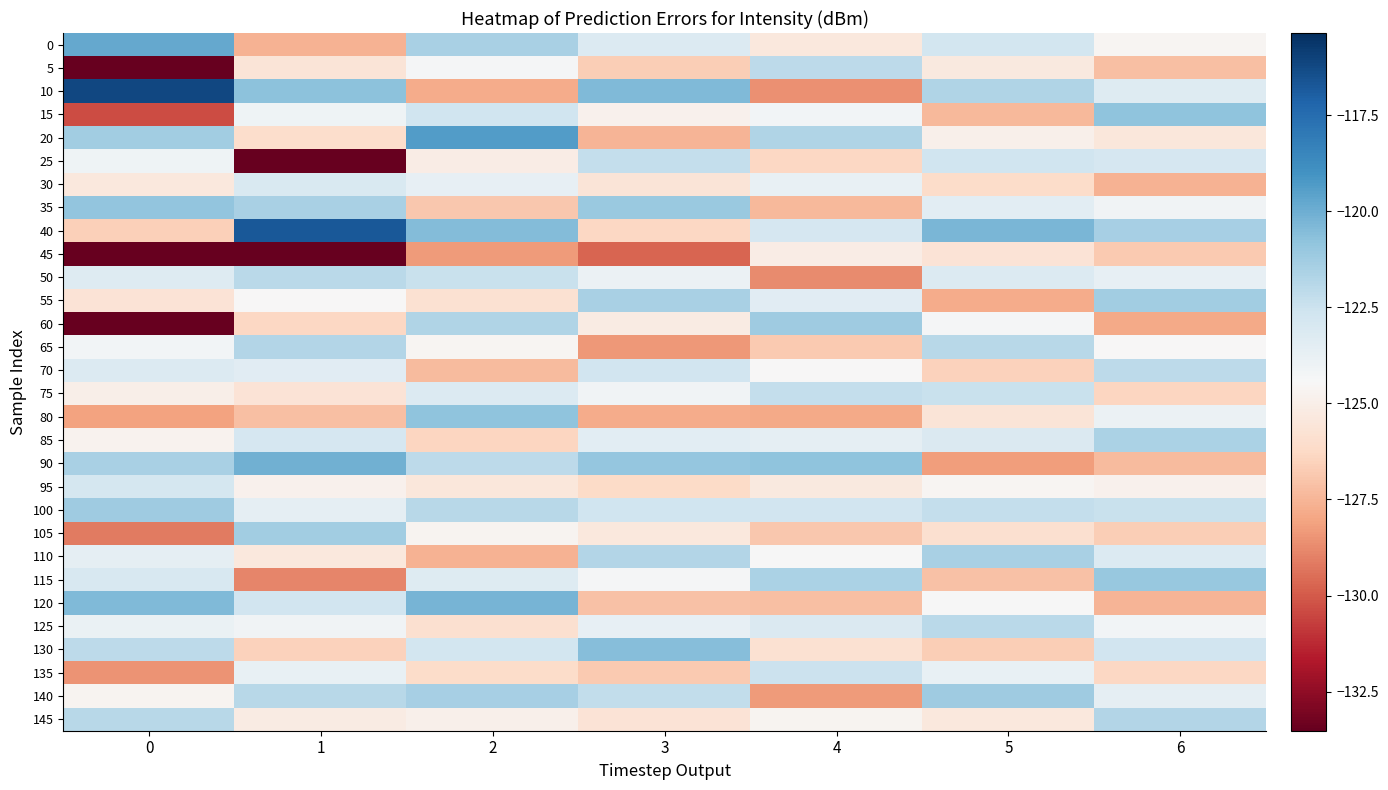

Reading left to right, transcribe all the data shown in this chart.

0: 0=-119.8	1=-127.6	2=-121.5	3=-123.2	4=-125.4	5=-122.8	6=-124.6
5: 0=-134.3	1=-125.6	2=-124.3	3=-126.7	4=-122.1	5=-125.3	6=-127.2
10: 0=-116.1	1=-120.7	2=-127.8	3=-120.4	4=-128.6	5=-121.7	6=-123.3
15: 0=-130.3	1=-124.1	2=-122.6	3=-124.8	4=-124.2	5=-127.4	6=-120.8
20: 0=-121.3	1=-126.1	2=-119.4	3=-127.5	4=-121.7	5=-124.9	6=-125.5
25: 0=-124.1	1=-134.3	2=-125.1	3=-122.3	4=-126.3	5=-122.6	6=-122.9
30: 0=-125.4	1=-123.0	2=-123.7	3=-125.6	4=-123.8	5=-126.1	6=-127.6
35: 0=-120.9	1=-121.5	2=-126.9	3=-121.1	4=-127.4	5=-123.5	6=-124.1
40: 0=-126.6	1=-116.8	2=-120.5	3=-126.3	4=-122.9	5=-120.3	6=-121.4
45: 0=-133.7	1=-140.0	2=-128.3	3=-129.7	4=-125.1	5=-125.7	6=-126.8
50: 0=-123.3	1=-122.0	2=-122.4	3=-123.9	4=-128.7	5=-123.2	6=-123.7
55: 0=-125.7	1=-124.5	2=-125.8	3=-121.5	4=-123.4	5=-127.8	6=-121.3
60: 0=-136.1	1=-126.3	2=-121.7	3=-125.2	4=-121.2	5=-124.3	6=-127.9
65: 0=-124.2	1=-121.8	2=-124.6	3=-128.4	4=-126.8	5=-121.9	6=-124.5
70: 0=-123.2	1=-123.4	2=-127.3	3=-122.7	4=-124.5	5=-126.5	6=-122.1
75: 0=-125.0	1=-125.7	2=-123.2	3=-124.1	4=-122.3	5=-122.4	6=-126.4
80: 0=-128.1	1=-127.2	2=-120.8	3=-127.8	4=-127.9	5=-125.6	6=-123.9
85: 0=-124.7	1=-122.9	2=-126.4	3=-123.5	4=-123.6	5=-123.1	6=-121.6
90: 0=-121.5	1=-120.1	2=-122.1	3=-120.9	4=-120.8	5=-128.2	6=-127.3
95: 0=-122.8	1=-124.8	2=-125.5	3=-126.2	4=-125.3	5=-124.6	6=-124.8
100: 0=-121.2	1=-123.6	2=-121.9	3=-122.6	4=-122.7	5=-122.3	6=-122.4
105: 0=-129.2	1=-121.3	2=-124.7	3=-125.4	4=-126.9	5=-125.9	6=-126.7
110: 0=-123.6	1=-125.4	2=-127.6	3=-121.8	4=-124.4	5=-121.5	6=-123.2
115: 0=-123.0	1=-128.9	2=-123.3	3=-124.3	4=-121.6	5=-127.1	6=-121.0
120: 0=-120.5	1=-122.7	2=-120.2	3=-127.1	4=-127.2	5=-124.4	6=-127.5
125: 0=-123.8	1=-124.1	2=-125.9	3=-123.7	4=-123.1	5=-122.0	6=-124.2
130: 0=-122.1	1=-126.5	2=-122.8	3=-120.6	4=-125.8	5=-126.7	6=-122.7
135: 0=-128.5	1=-123.8	2=-126.1	3=-126.8	4=-122.5	5=-123.8	6=-126.3
140: 0=-124.7	1=-121.9	2=-121.4	3=-122.2	4=-128.3	5=-121.2	6=-123.6
145: 0=-121.9	1=-125.2	2=-124.9	3=-125.7	4=-124.7	5=-125.4	6=-121.8